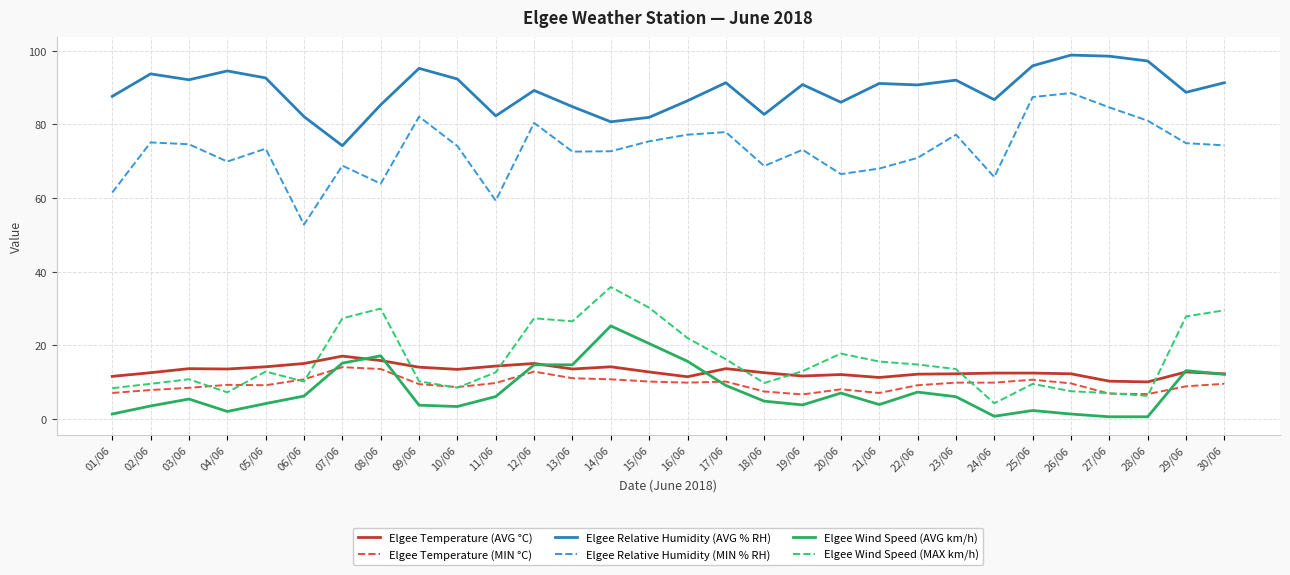

Rank the series by their maximum value, from highest to lowest.

Elgee Relative Humidity (AVG % RH), Elgee Relative Humidity (MIN % RH), Elgee Wind Speed (MAX km/h), Elgee Wind Speed (AVG km/h), Elgee Temperature (AVG °C), Elgee Temperature (MIN °C)